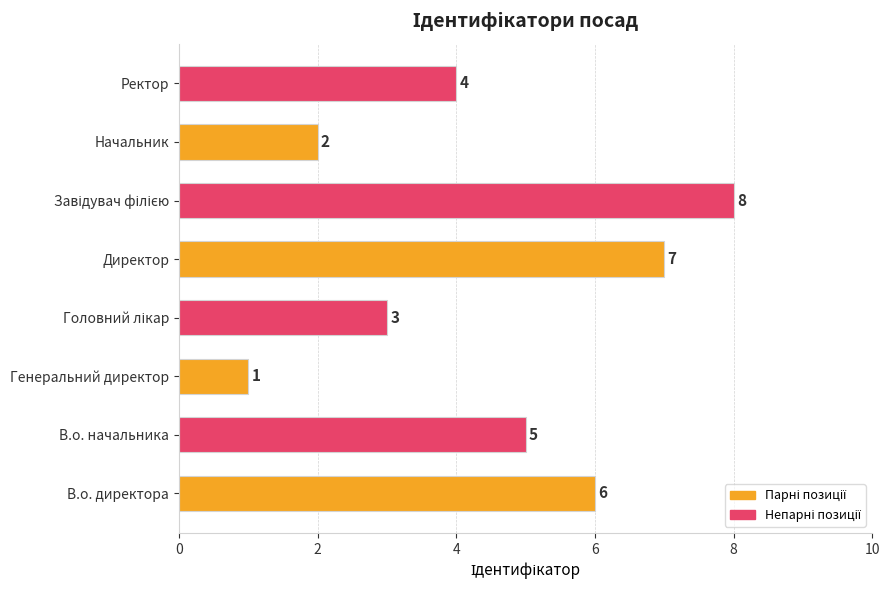

What is the minimum value shown in the chart?

1